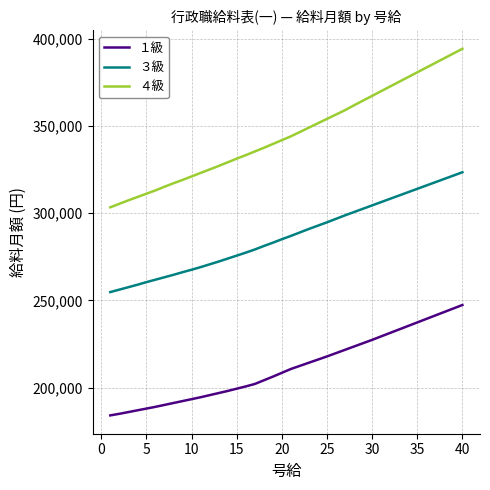

Which series has the largest total across all categories?

４級